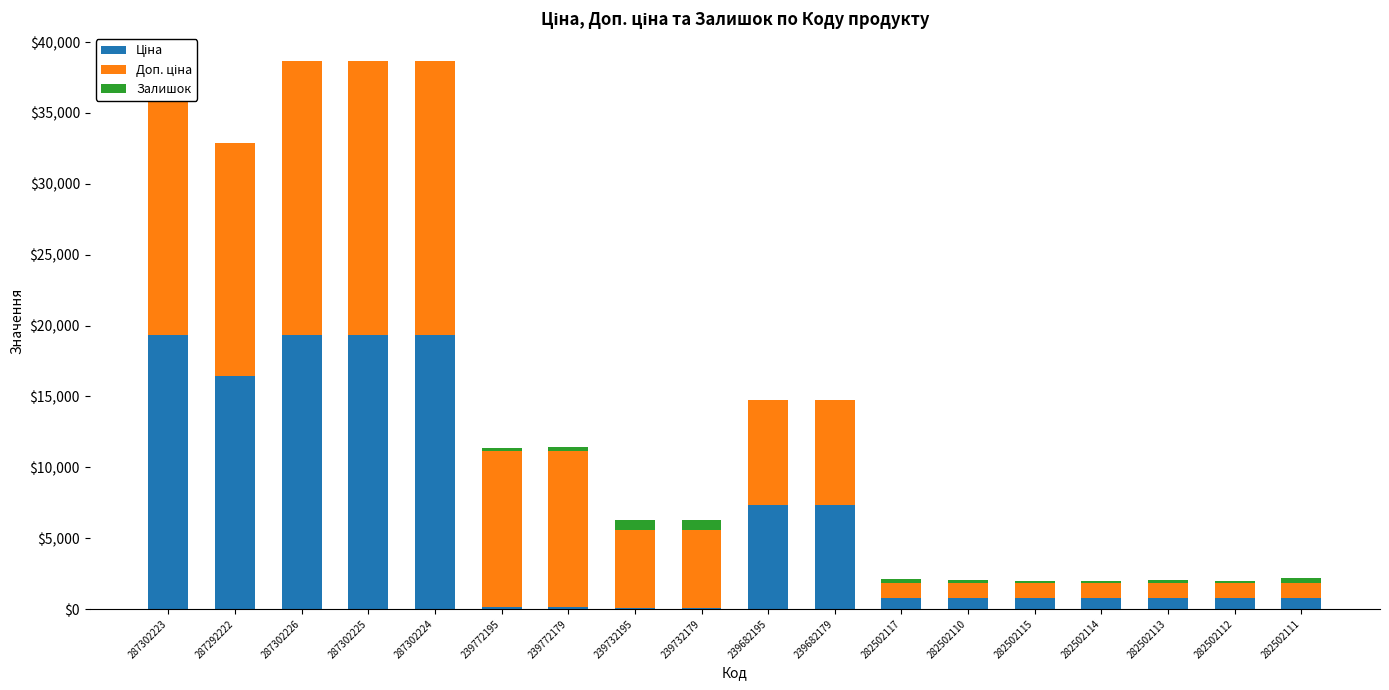

Reading left to right, what are all the values shown in this chart?

Ціна: 19343.1	16448.2	19343.1	19343.1	19343.1	110.5	110.5	55.3	55.3	7360.2	7360.2	793.0	793.0	793.0	793.0	793.0	793.0	793.0
Доп. ціна: 19343.1	16448.2	19343.1	19343.1	19343.1	11055.0	11055.0	5528.0	5528.0	7360.2	7360.2	1074.6	1074.6	1074.6	1074.6	1074.6	1074.6	1074.6
Залишок: 8.0	3.0	7.0	0.0	7.0	218.0	290.0	670.0	702.0	16.0	17.0	215.0	200.0	95.0	143.0	159.0	140.0	310.0